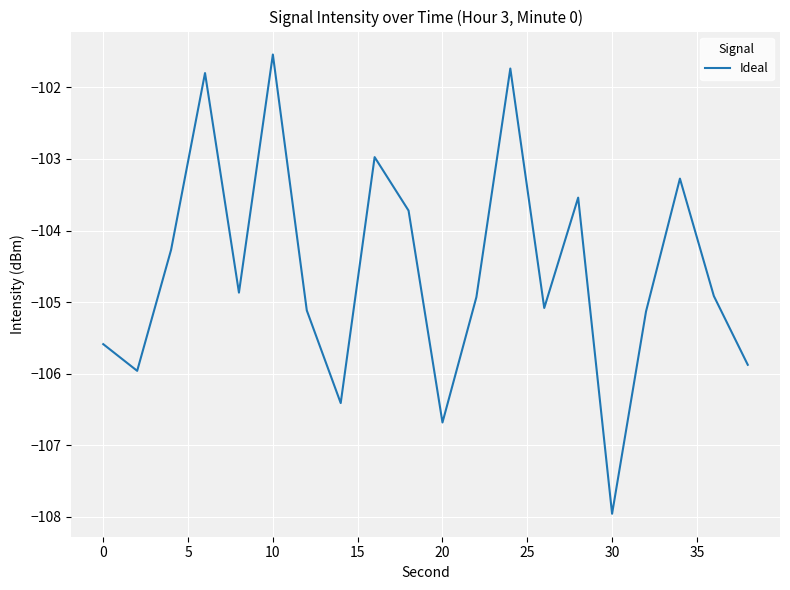

True or false: there are more than 2 points higher than both neighbors.

True